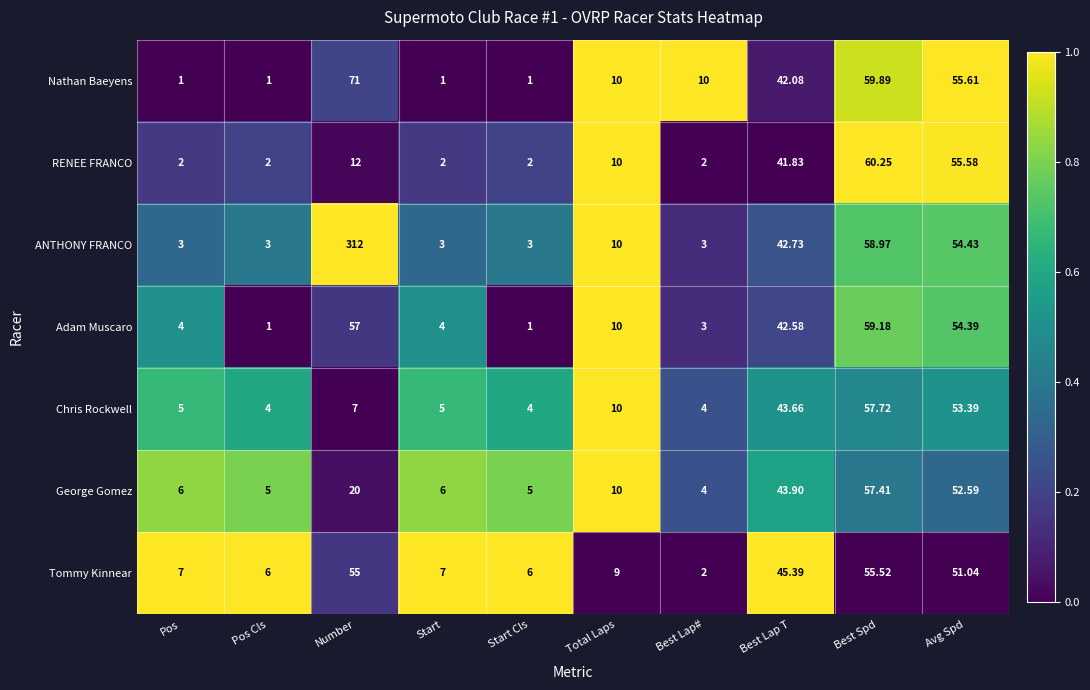

Which series has the widest spread of values?

ANTHONY FRANCO